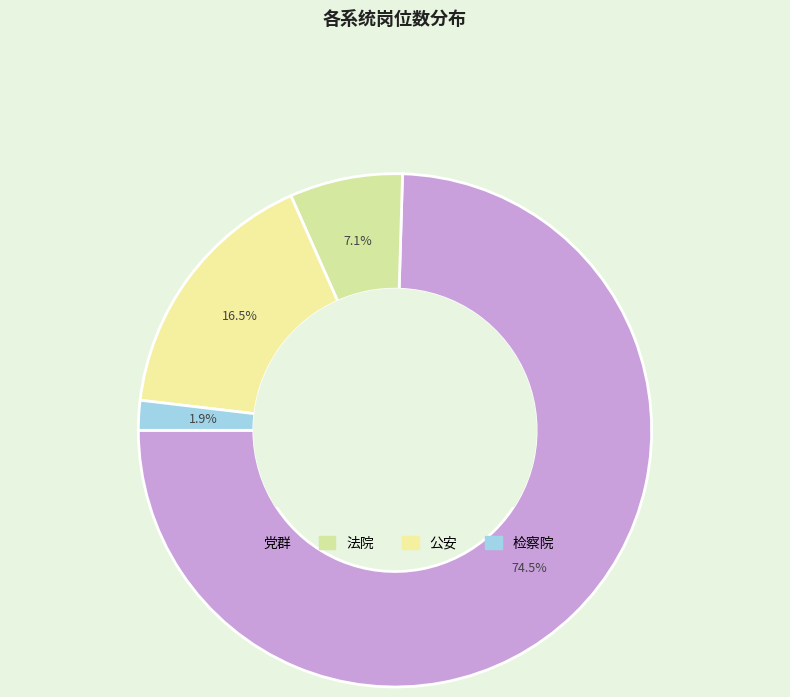

How many slices are in this pie chart?

4